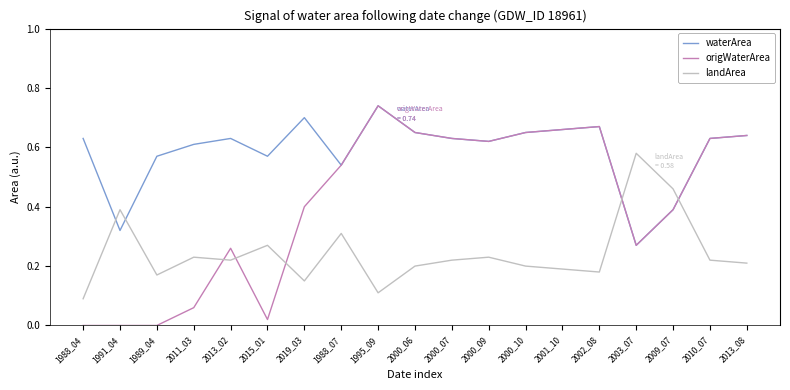

Which series changed the most between 2015_01 and 2019_03?

origWaterArea